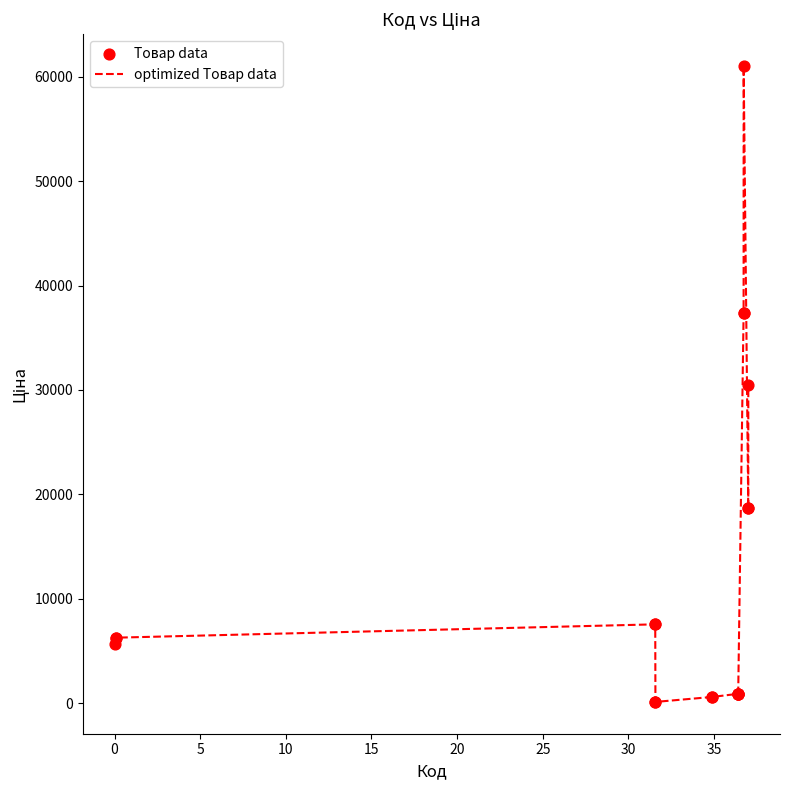

What is the difference between the maximum and minimum values?

60911.4